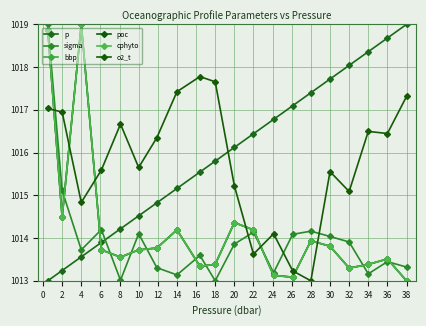

What is the maximum value for o2_t?

1017.8